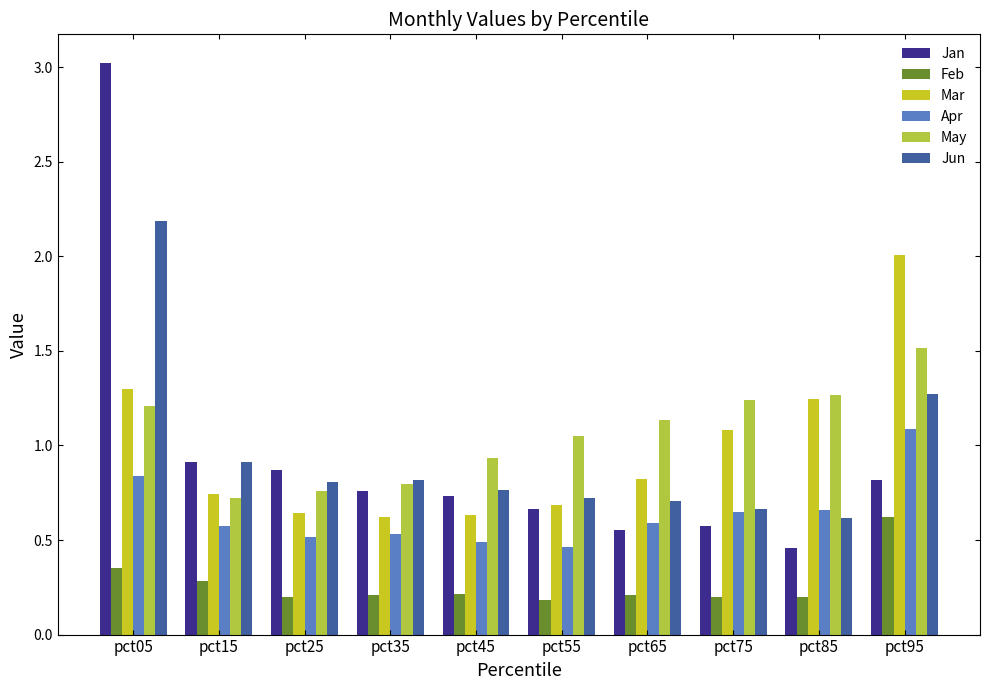

Between pct65 and pct75, which series saw the biggest shift?

Mar